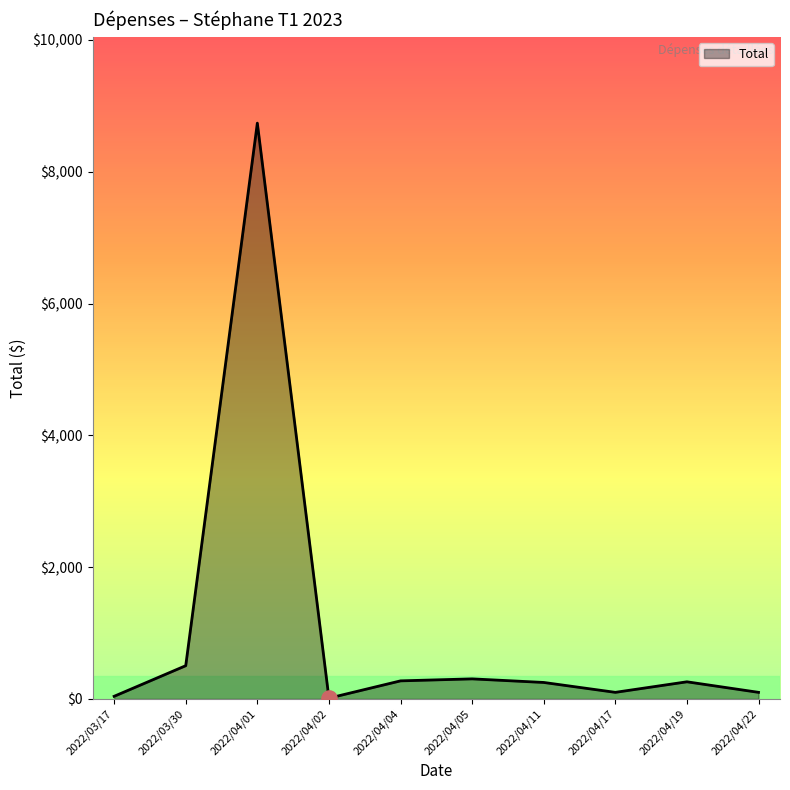

What is the change in value from 2022/04/01 to 2022/04/02?

-8725.8